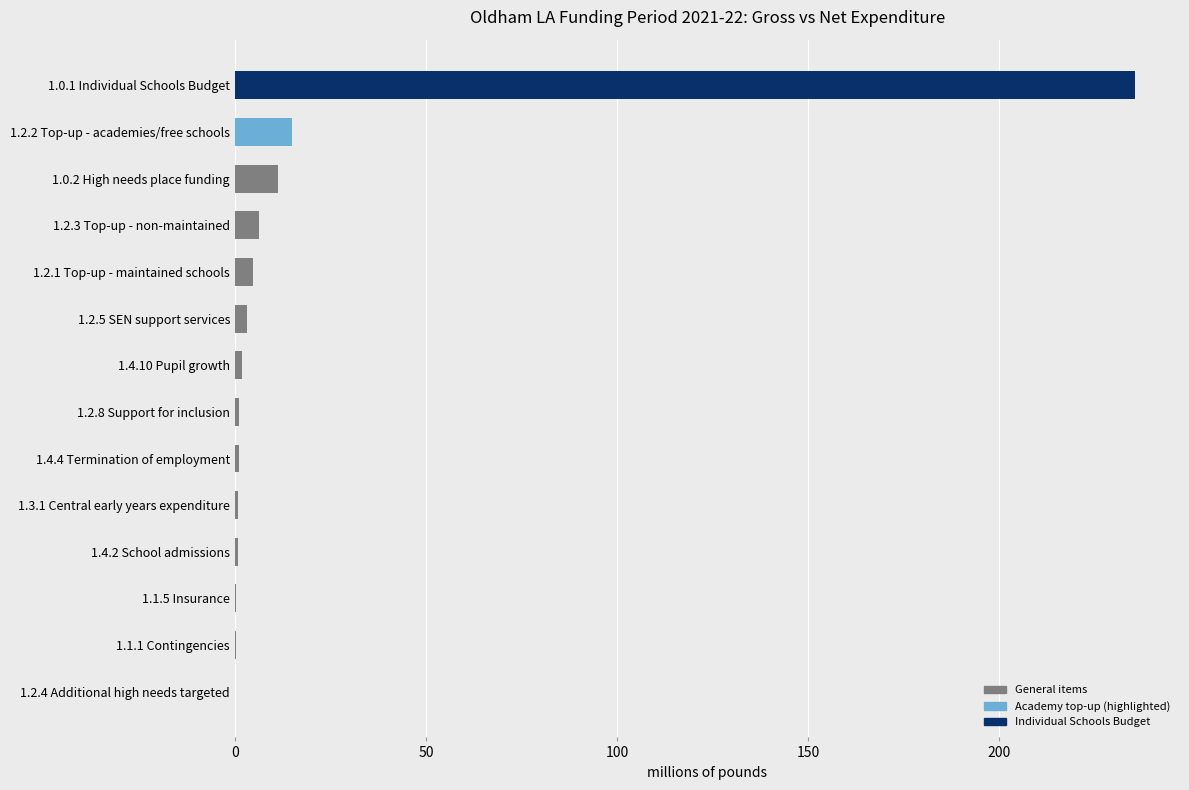

True or false: the data shows 1.2 at 1.2.8 Support for inclusion.

True